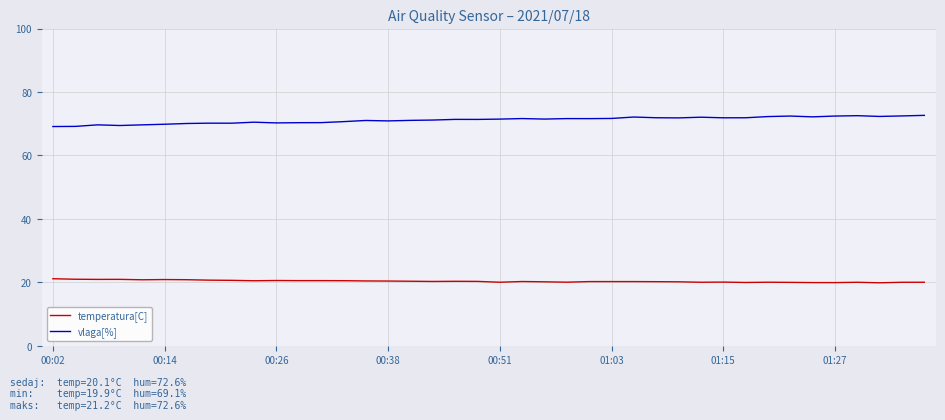

How many lines are shown in the chart?

2